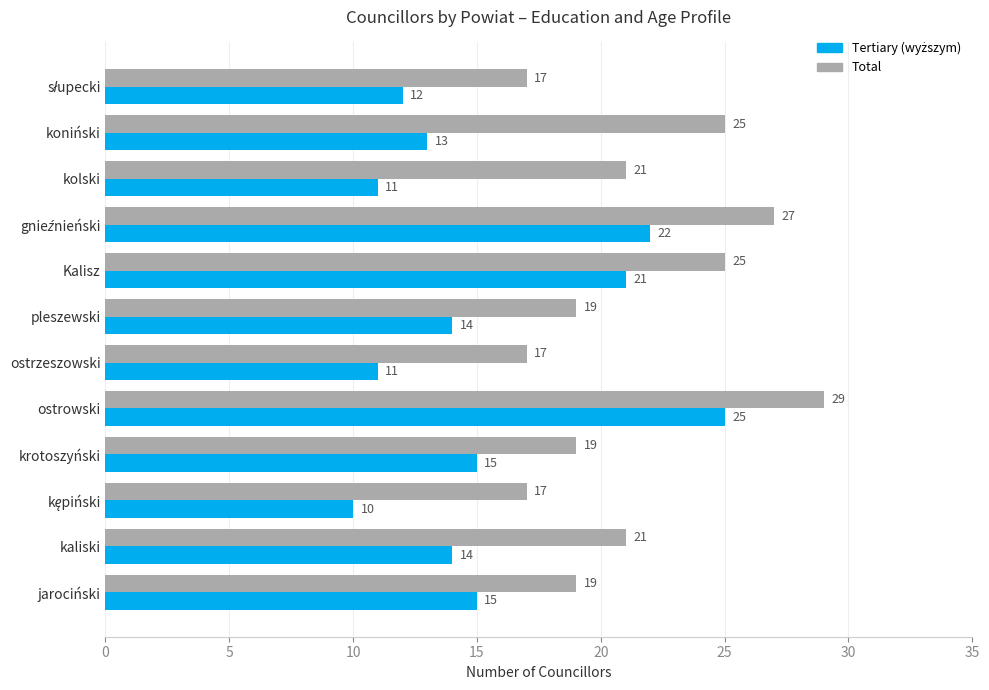

What is the sum of all Total values?

256